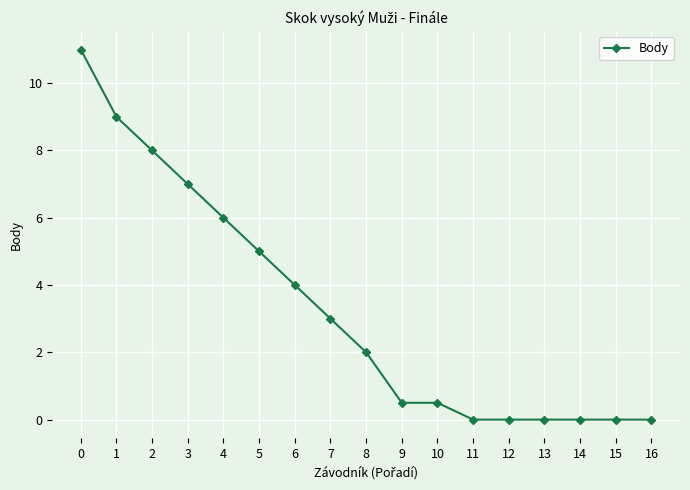

Reading left to right, list all the values displayed in this chart.

11.0	9.0	8.0	7.0	6.0	5.0	4.0	3.0	2.0	0.5	0.5	0.0	0.0	0.0	0.0	0.0	0.0